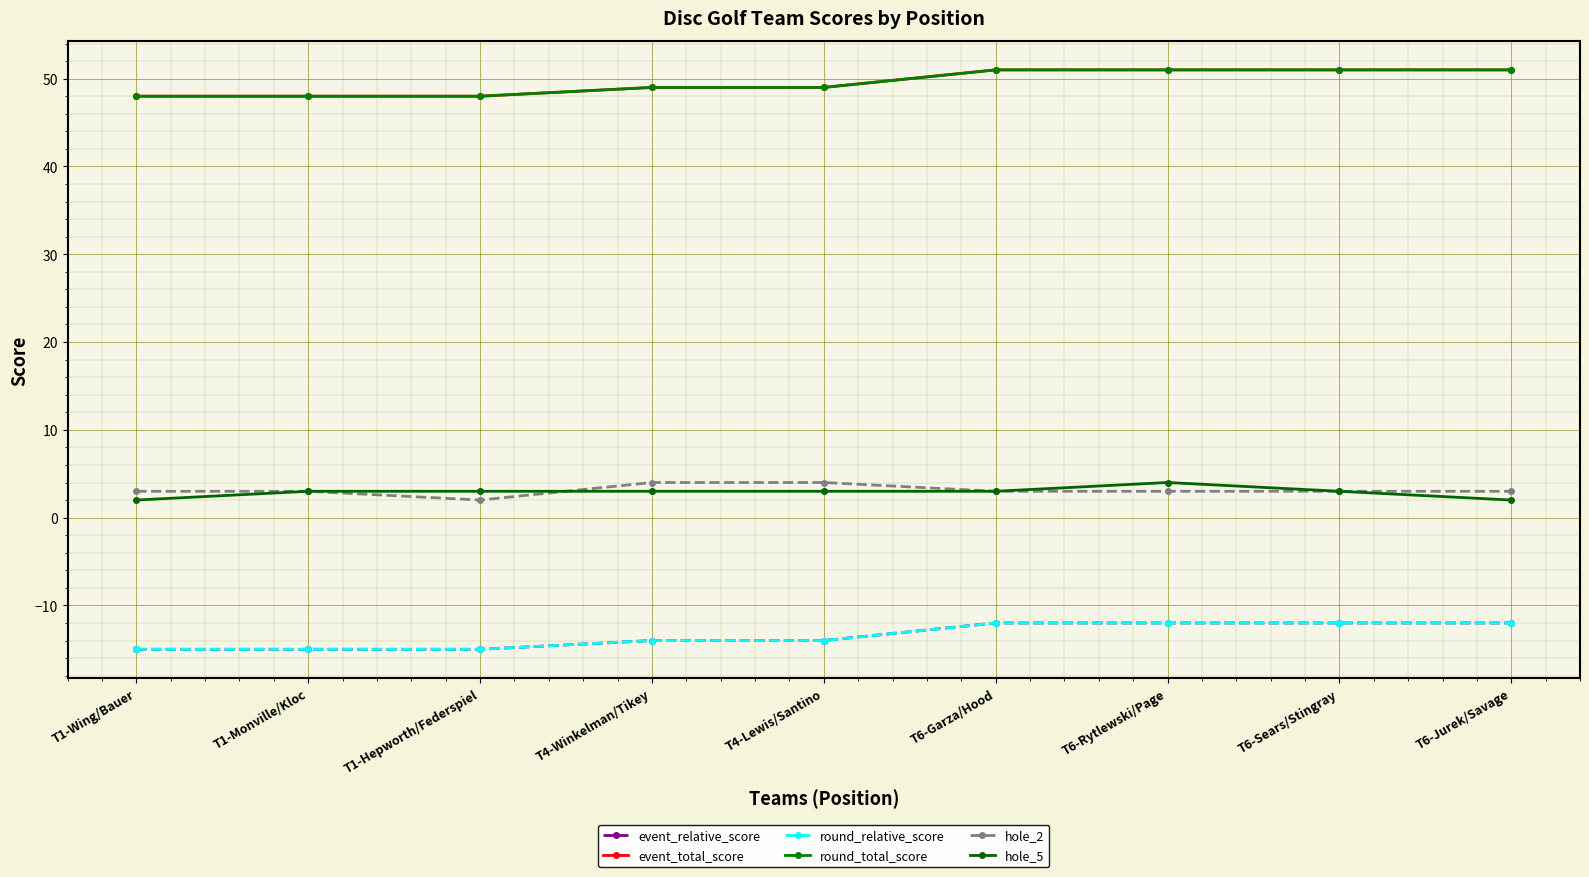

Is it true that round_total_score equals 31 at T6-Sears/Stingray?

False